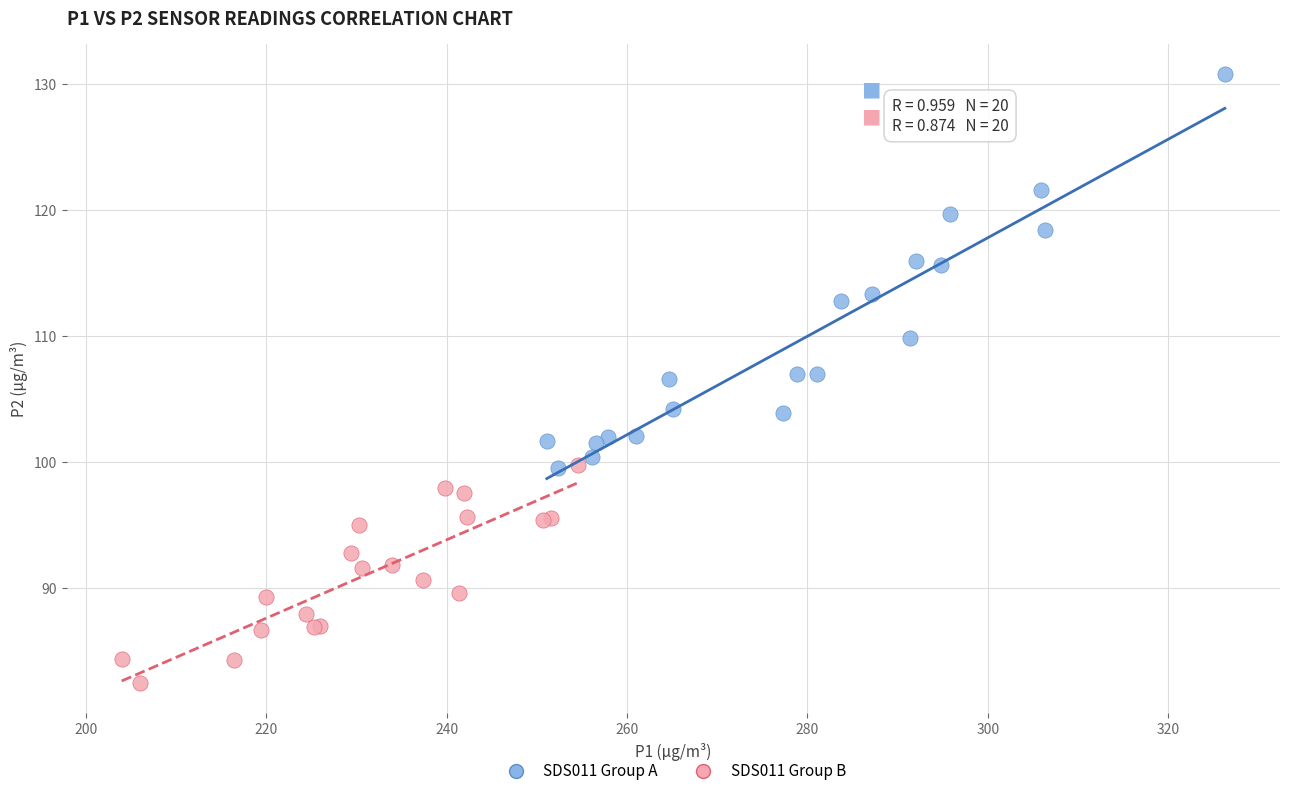

Which series reaches the maximum Y coordinate?

SDS011 Group A